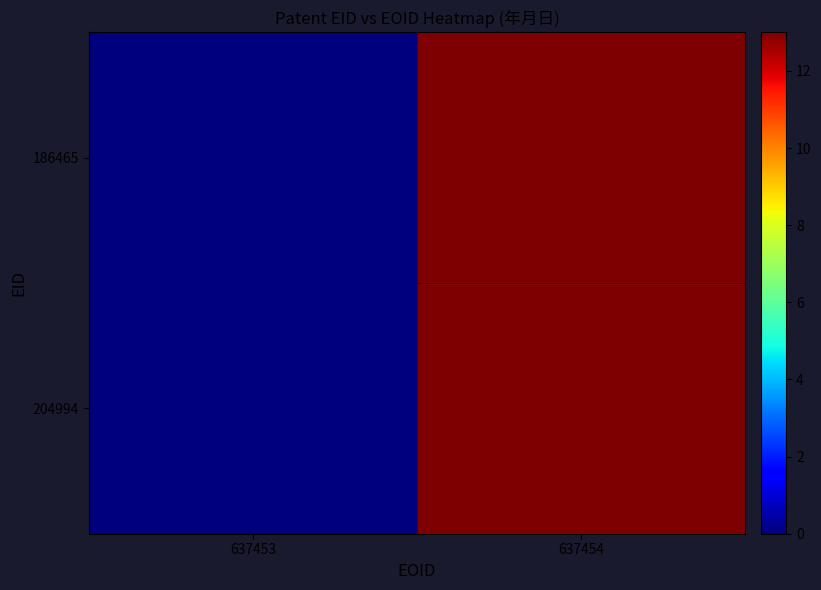

Which series has the widest spread of values?

186465